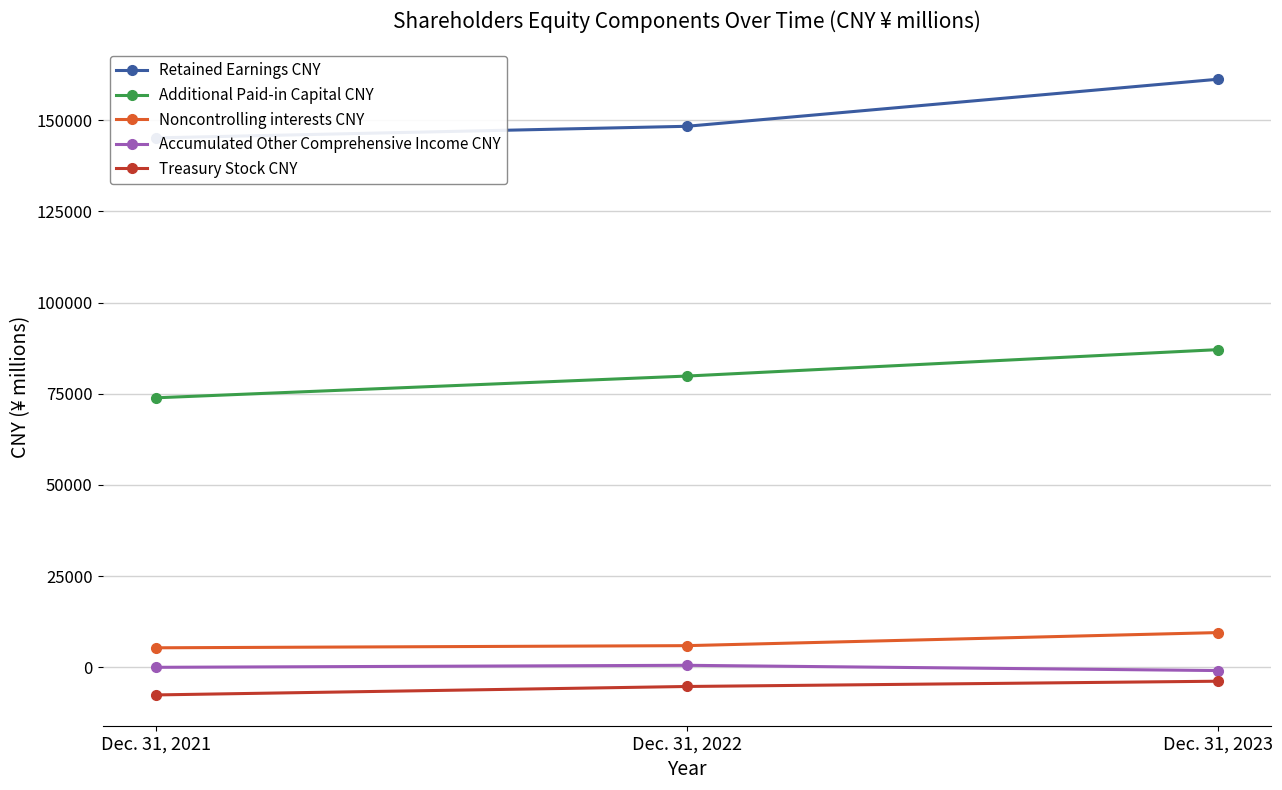

What is the difference between the Retained Earnings CNY values at Dec. 31, 2023 and Dec. 31, 2022?

12899